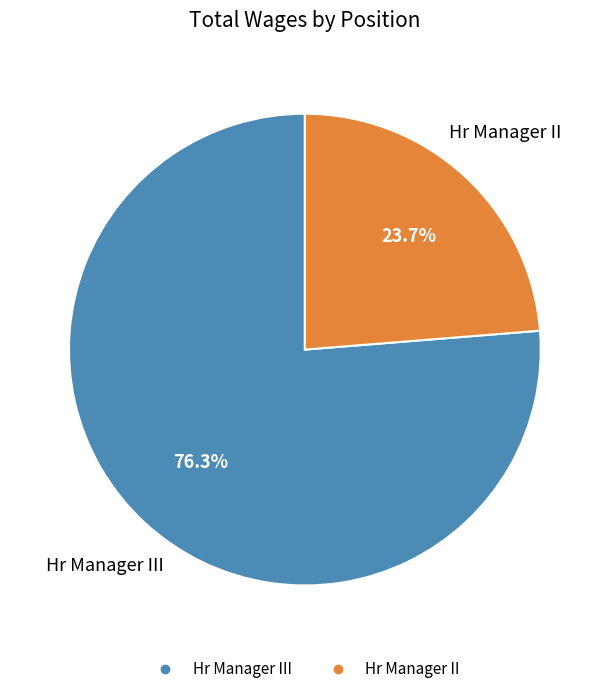

Does any single category account for the majority?

Yes